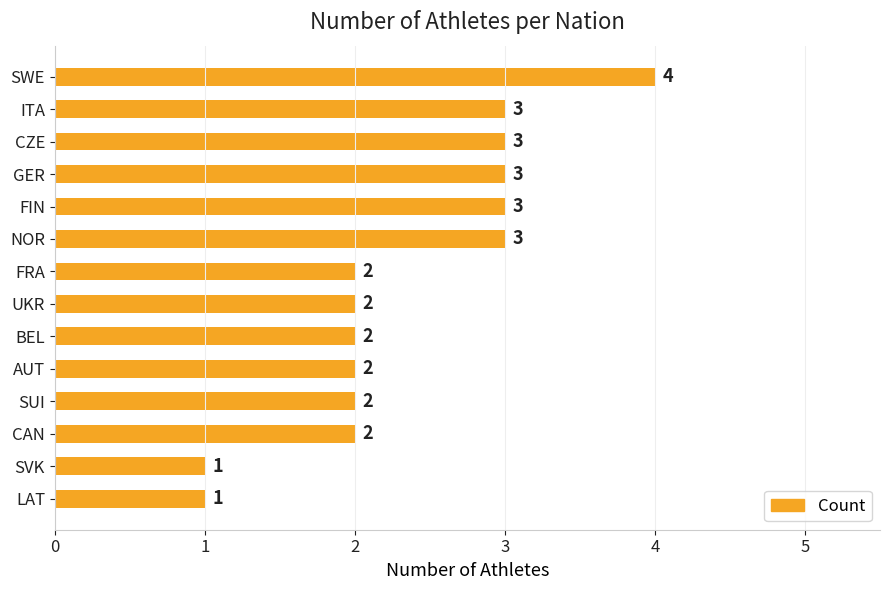

What is the maximum value shown in the chart?

4